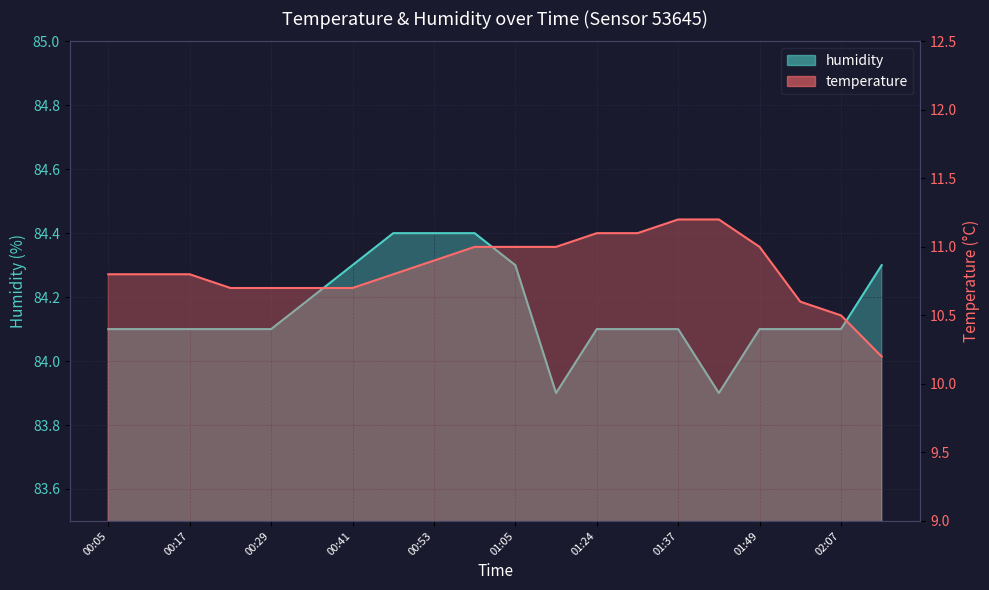

What is the difference between the maximum and minimum values in the temperature series?

1.0